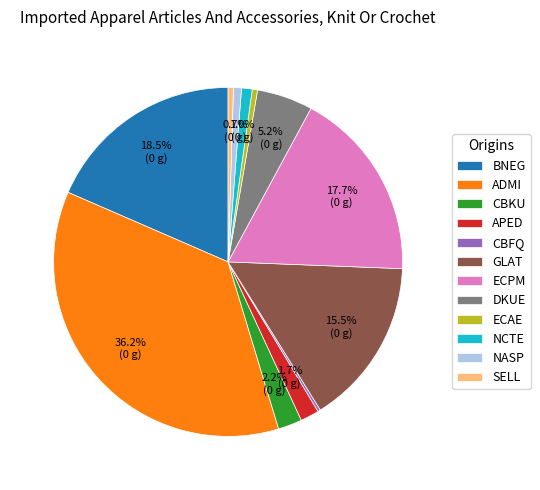

Is it true that BNEG is 30% of the pie?

False